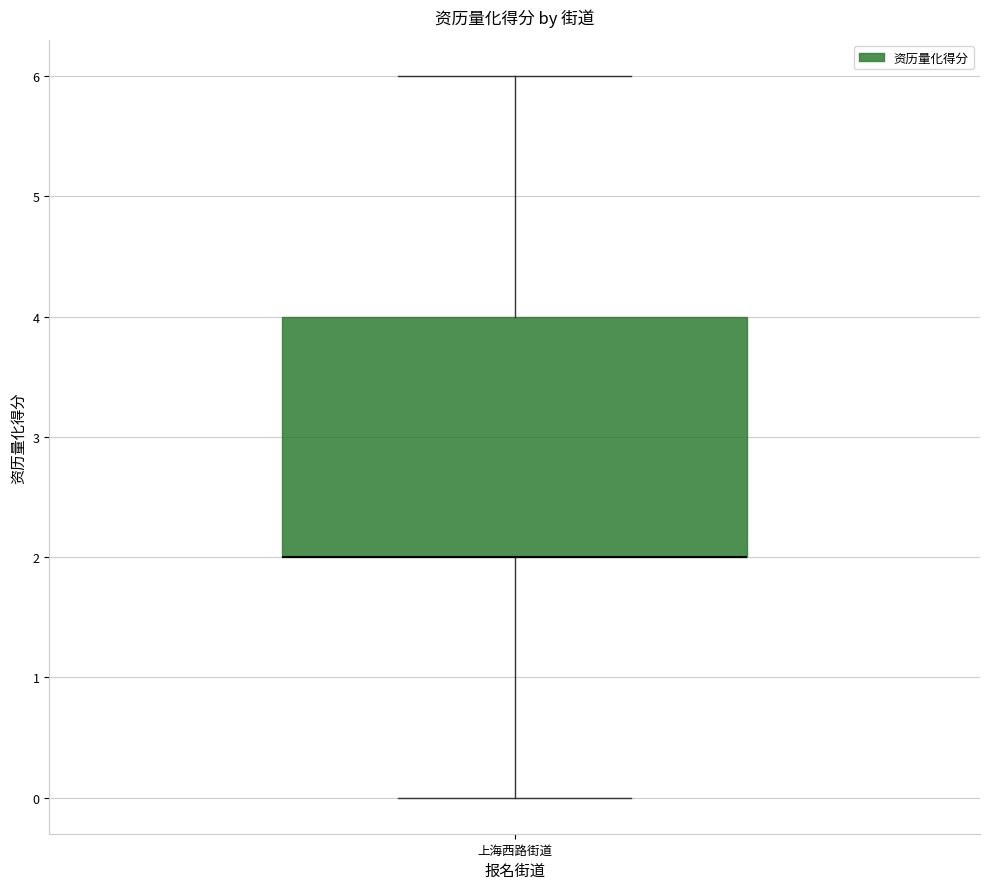

Read this box plot against the y-axis: the position of the median line, the range covered by the box, and the ends of both whiskers. The values are not printed on the chart, so give them approximately, as read against the axis.

median 2 (drawn on the box's lower edge), box 2 to 4, whiskers 0 to 6